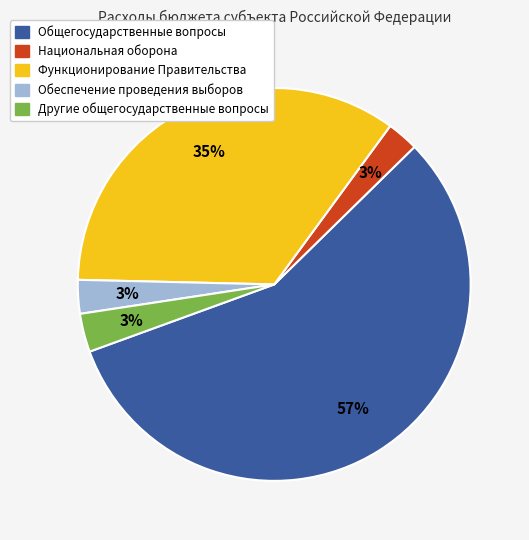

What percentage is the Другие общегосударственные вопросы slice, to the nearest percent?

3%